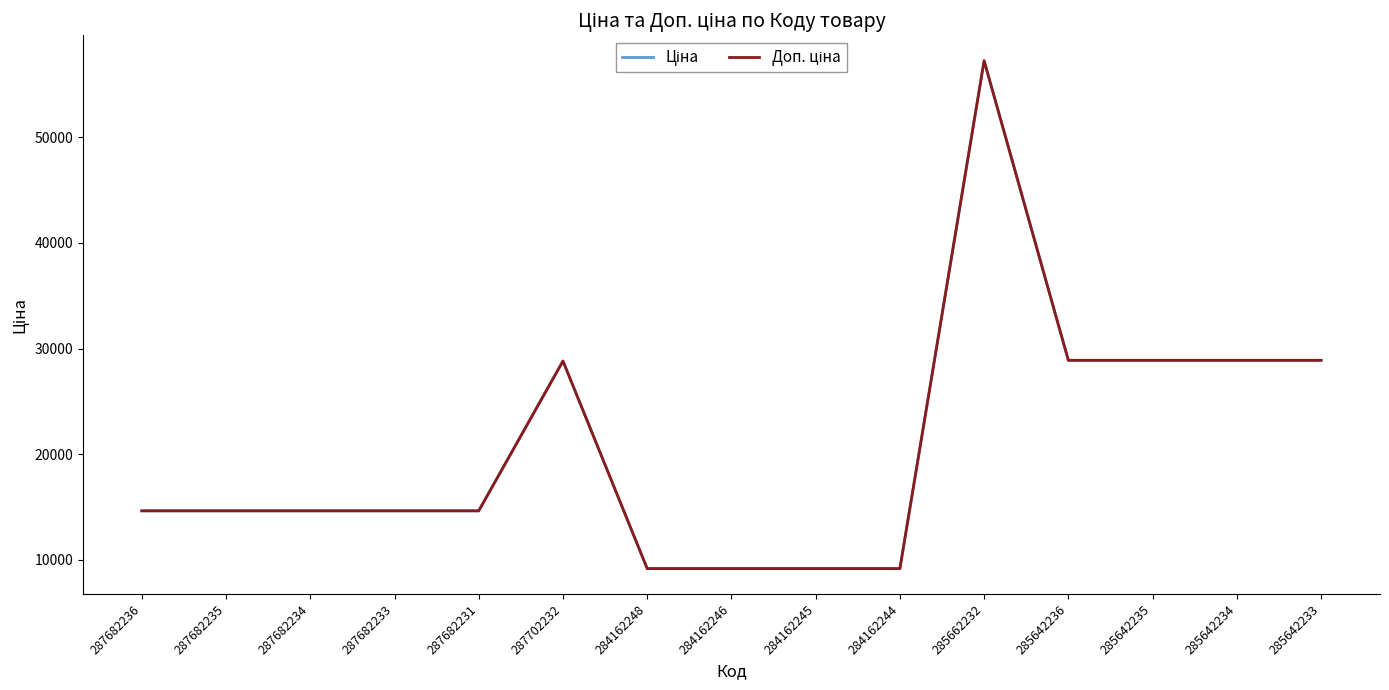

What is the value of the Доп. ціна point at the 14th from the left?

28890.3